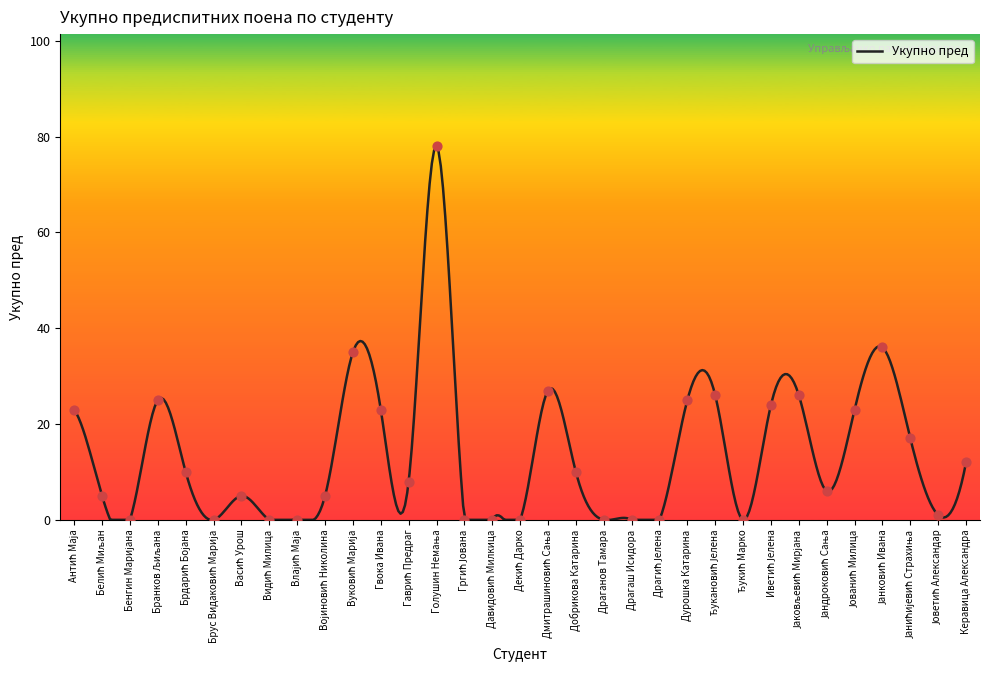

What is the change in value from Војиновић Николина to Декић Дарко?

-5